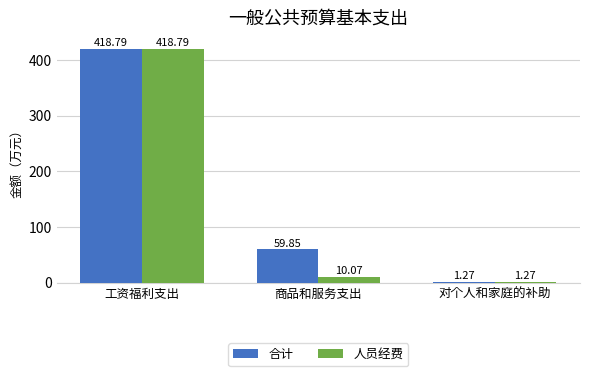

How many groups of bars are there?

3